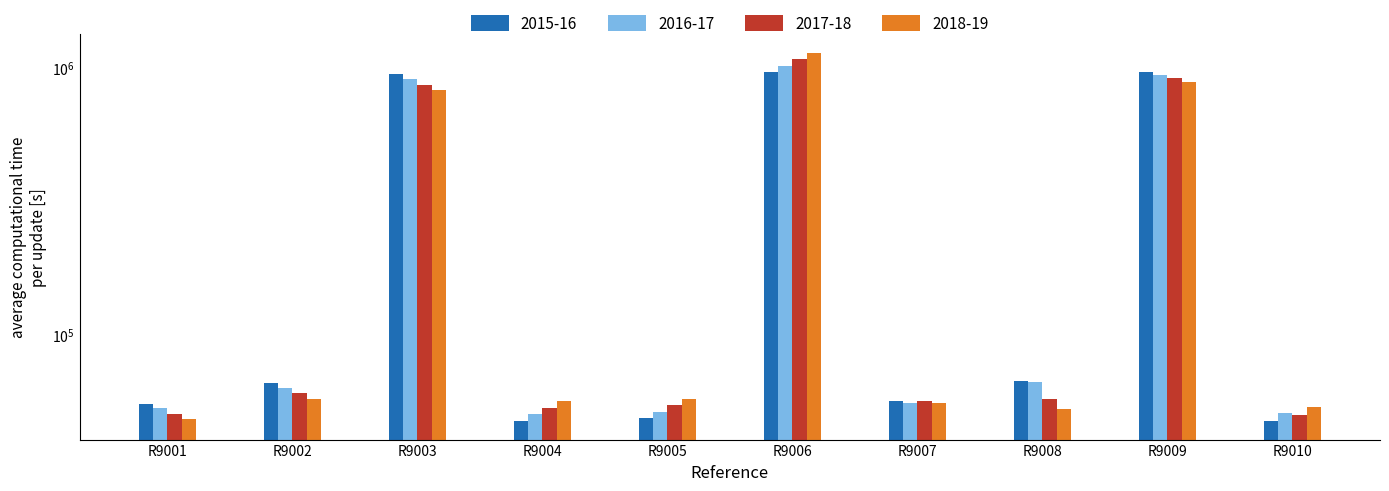

What is the difference between the highest and lowest values at R9002?

8285